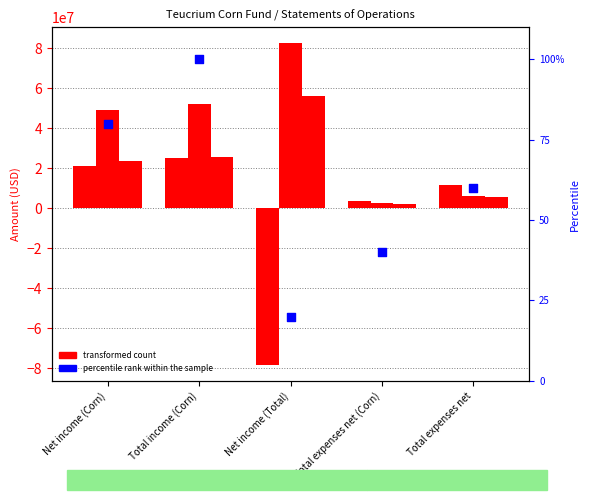

Between Net income (Corn) and Net income (Total), which is larger?

Net income (Corn)